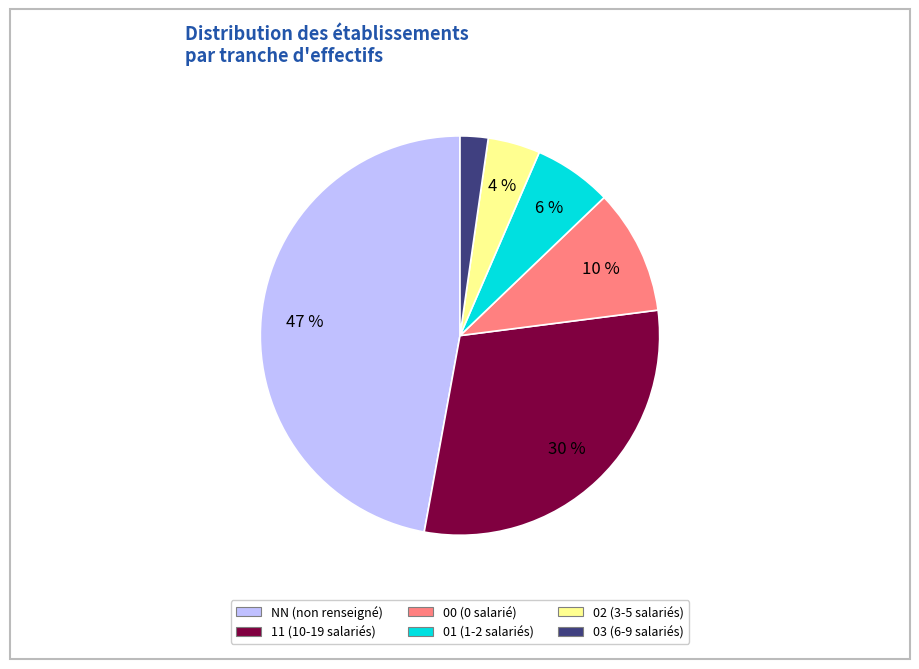

Is 00 the majority of the pie?

No